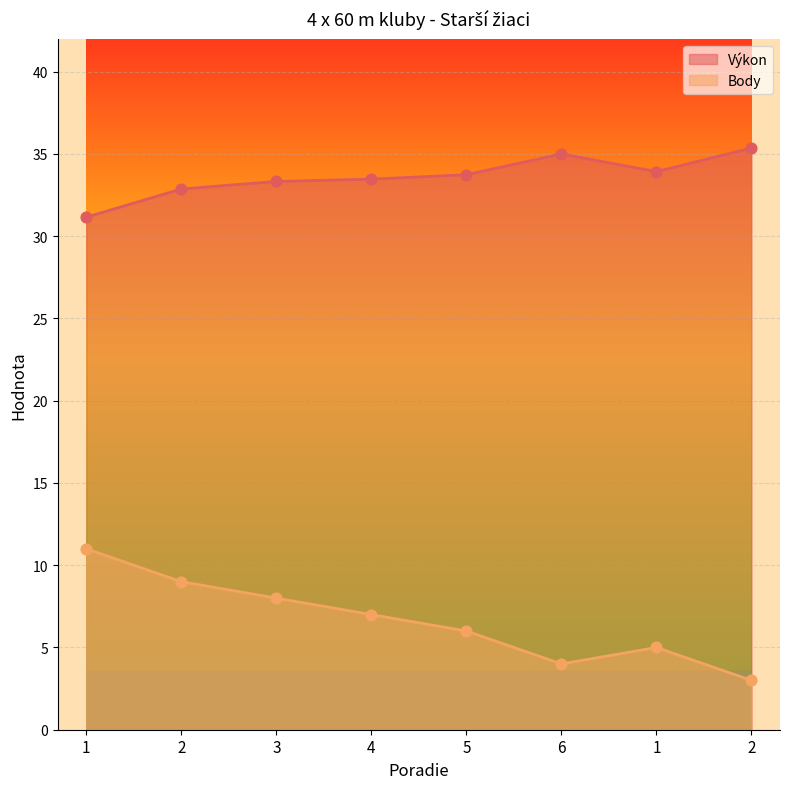

Is the value of Body at 6 greater than the value of Výkon at 6?

No